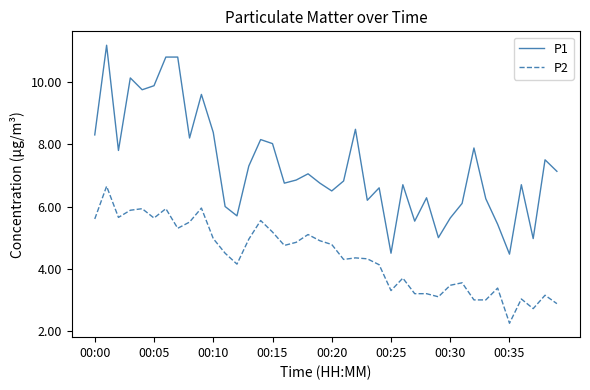

What is the sum of all P1 values?

292.1